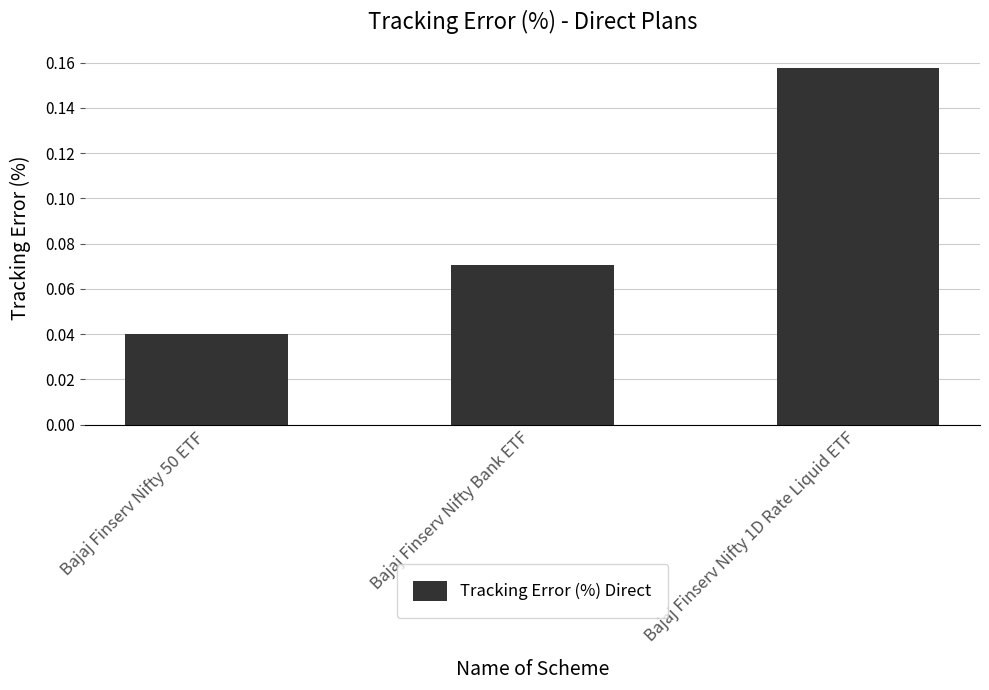

What position from the left is Bajaj Finserv Nifty 1D Rate Liquid ETF?

3